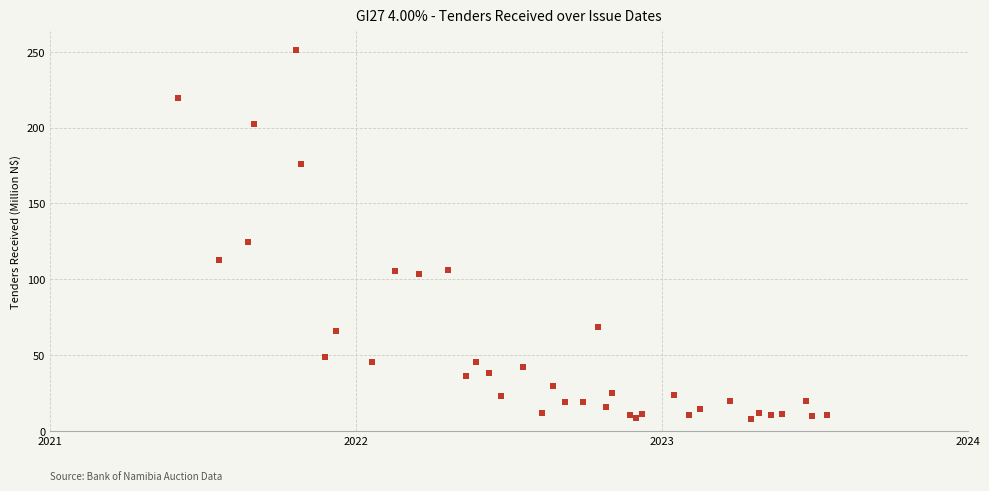

What Y value in the scatter plot is closest to 129?

124.3